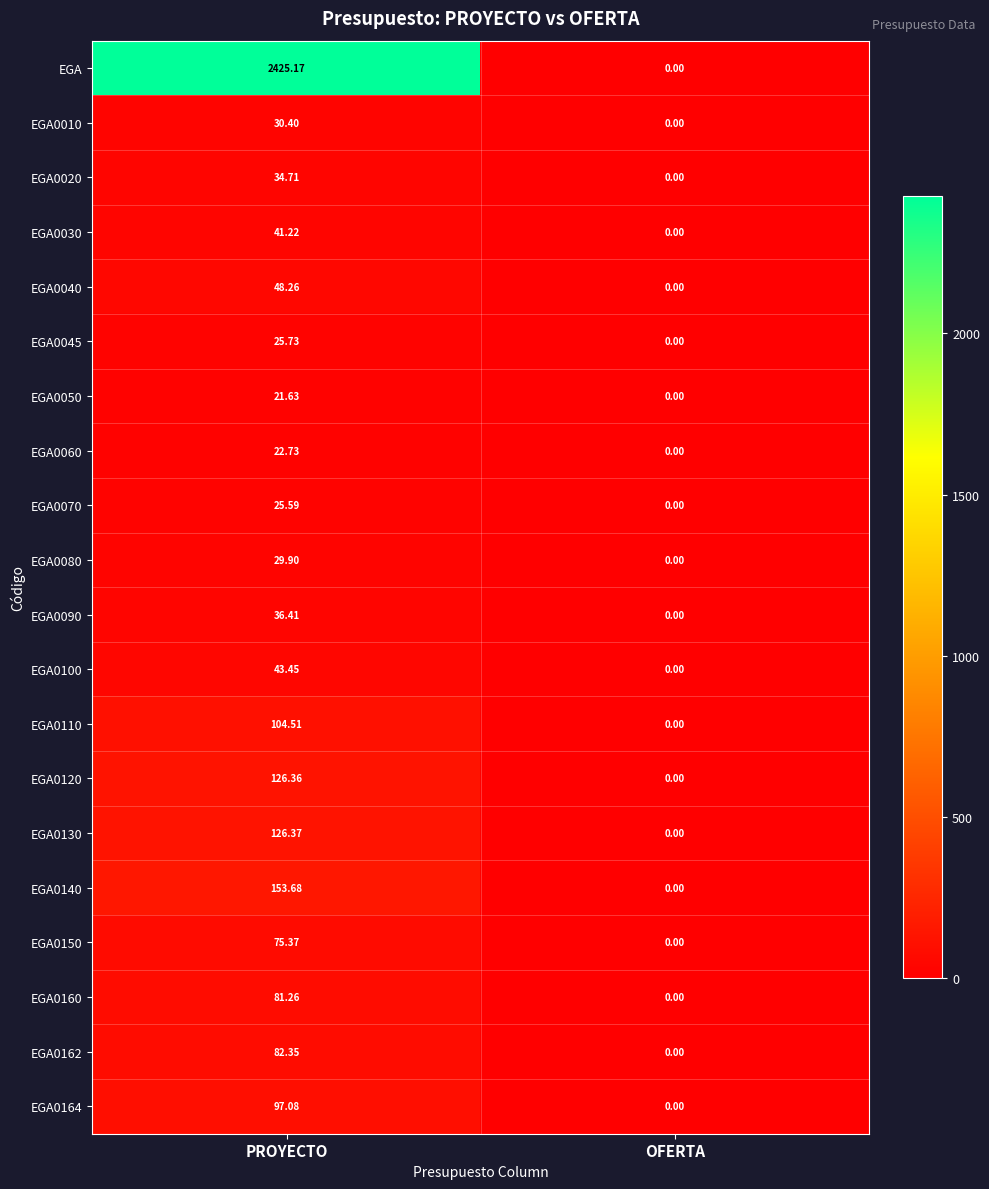

List the labels in order of EGA0120 value, largest first.

PROYECTO, OFERTA